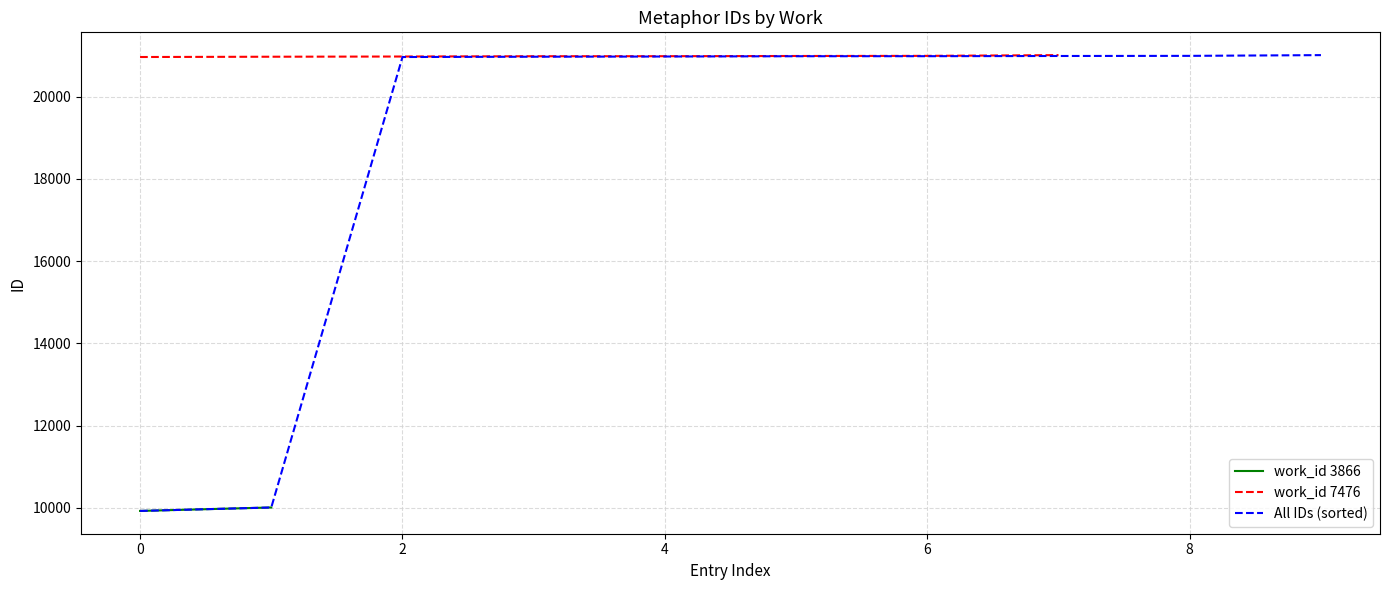

The work_id 7476 series shows 20964 at 0. True or false?

True